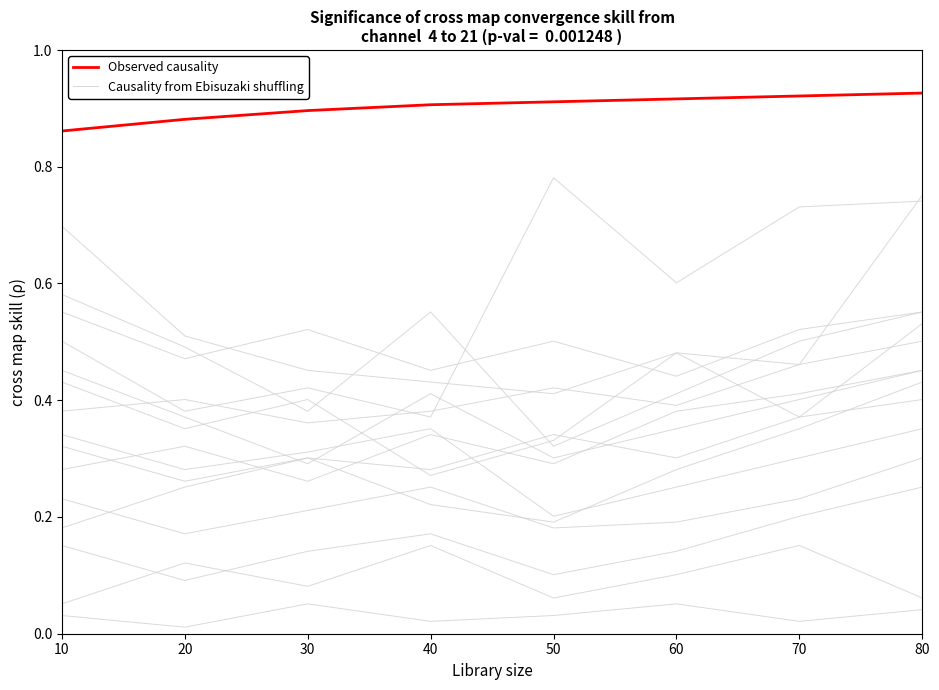

Which series has the largest total across all categories?

Observed causality